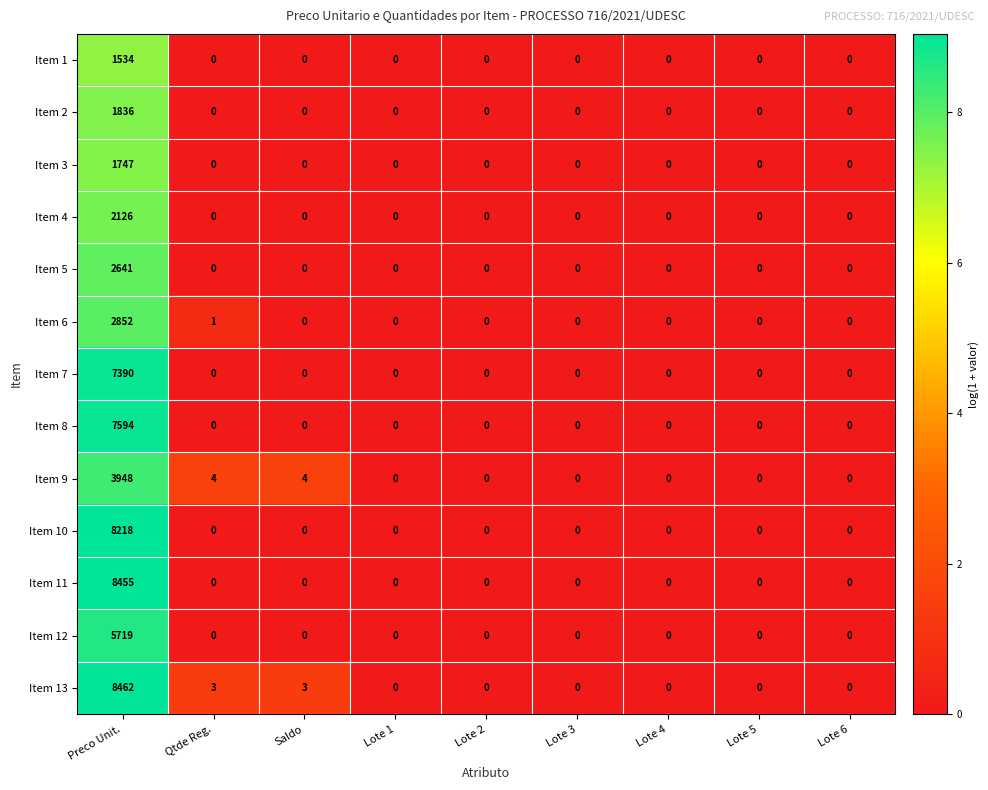

Which series has the largest total across all categories?

Item 13